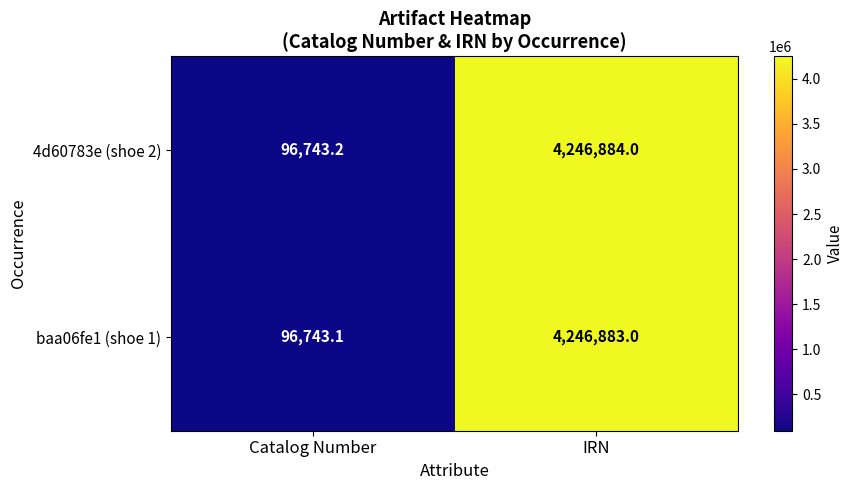

At which category is the sum across all series the highest?

IRN